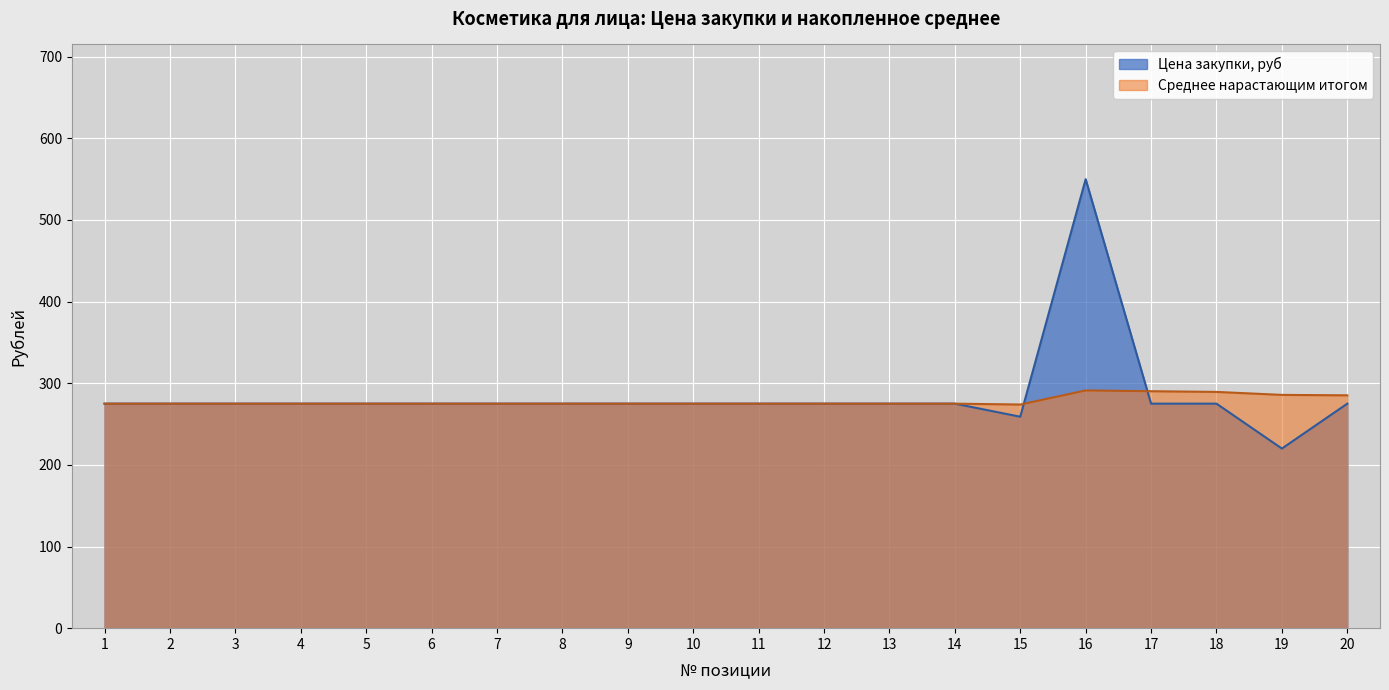

How many lines are shown in the chart?

2